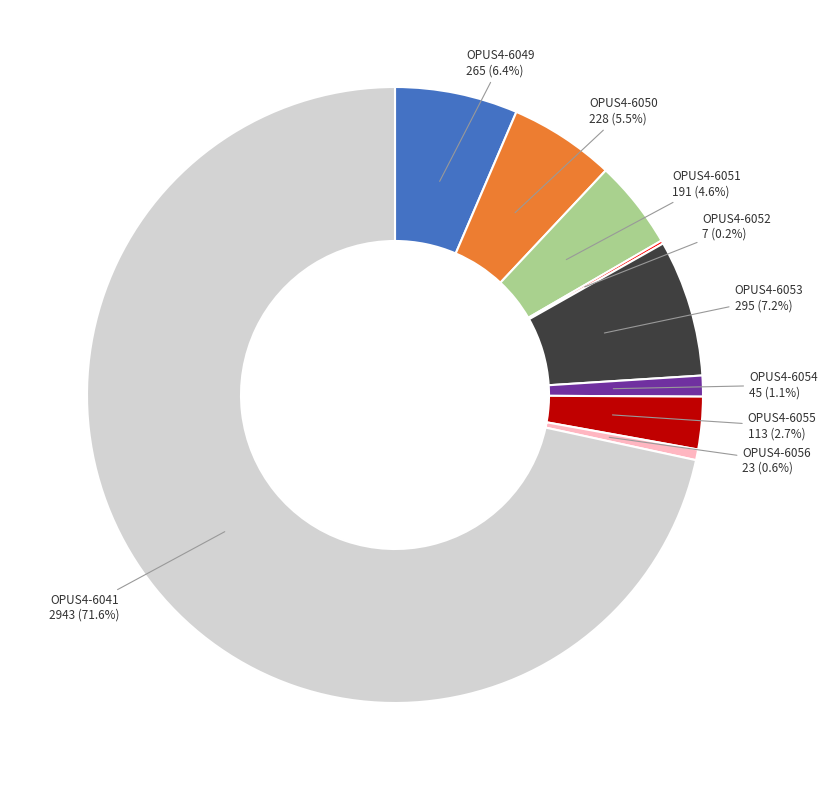

To the nearest percent, what is the average slice percentage?

11%